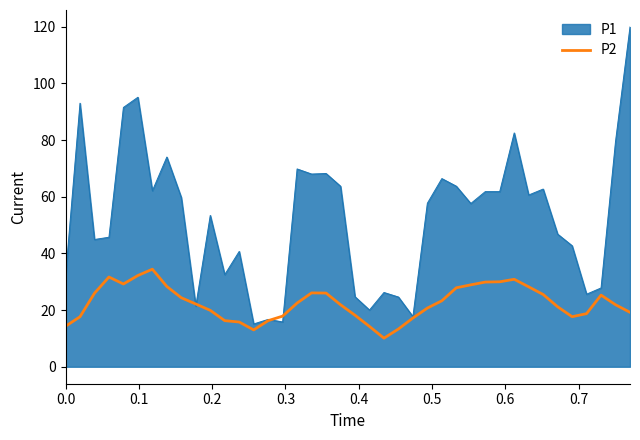

Rank the series by their maximum value, from highest to lowest.

P1, P2